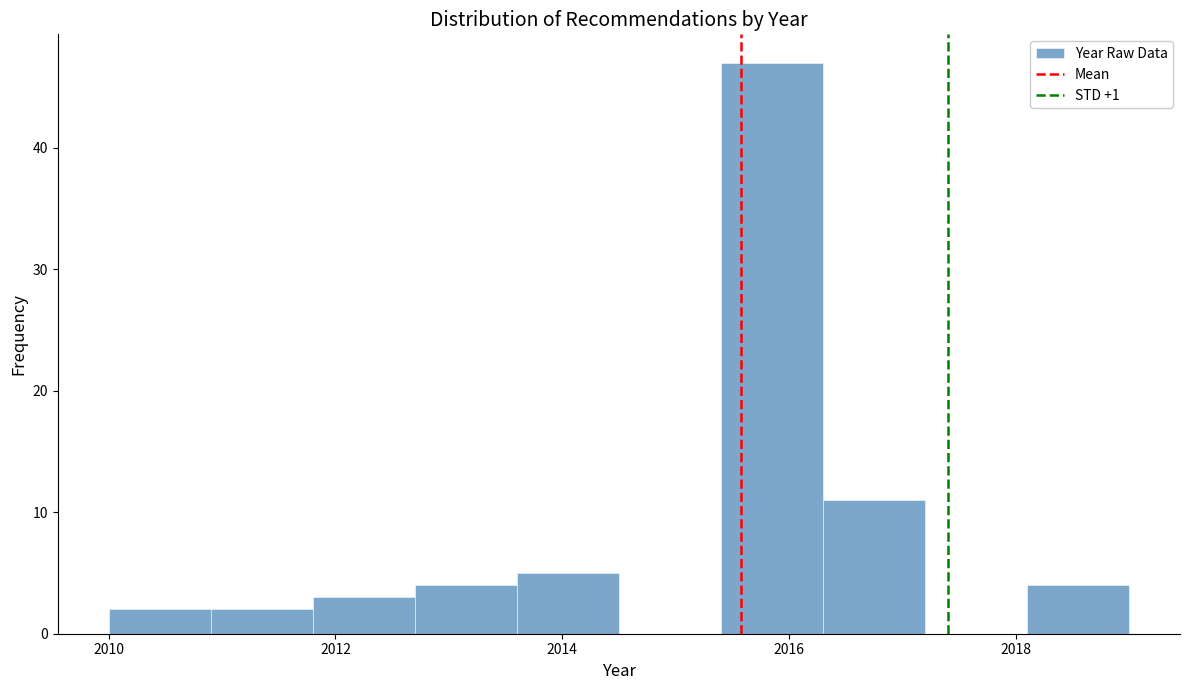

Over which range of the x-axis is the bar tallest?

2015.4 to 2016.3